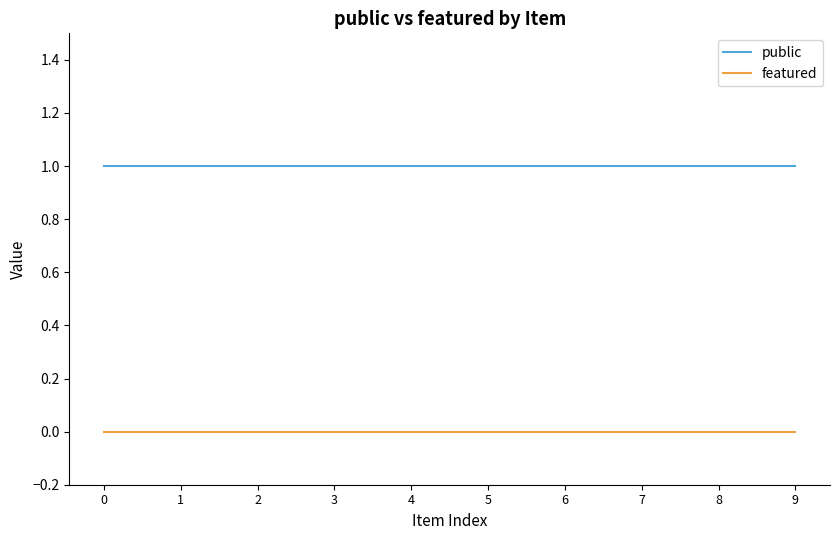

True or false: featured and public intersect in this chart.

False